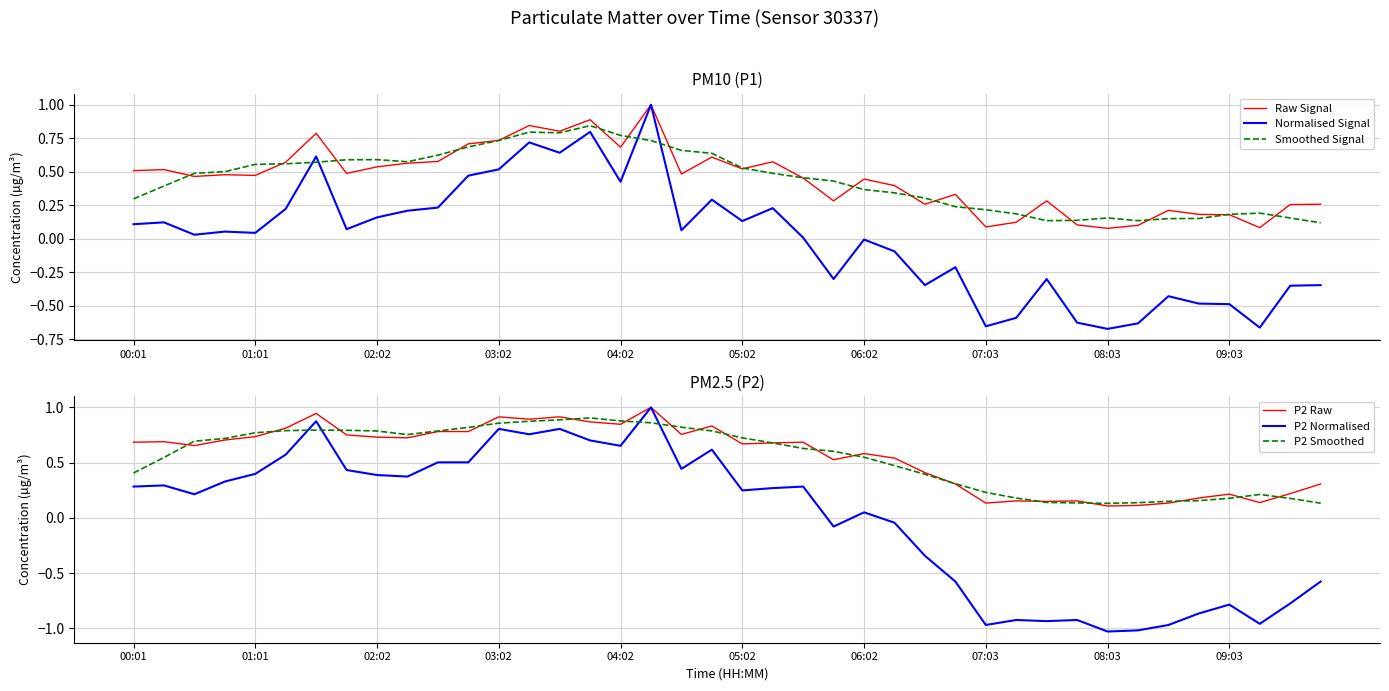

How many times do Smoothed Signal and Normalised Signal cross each other?

4